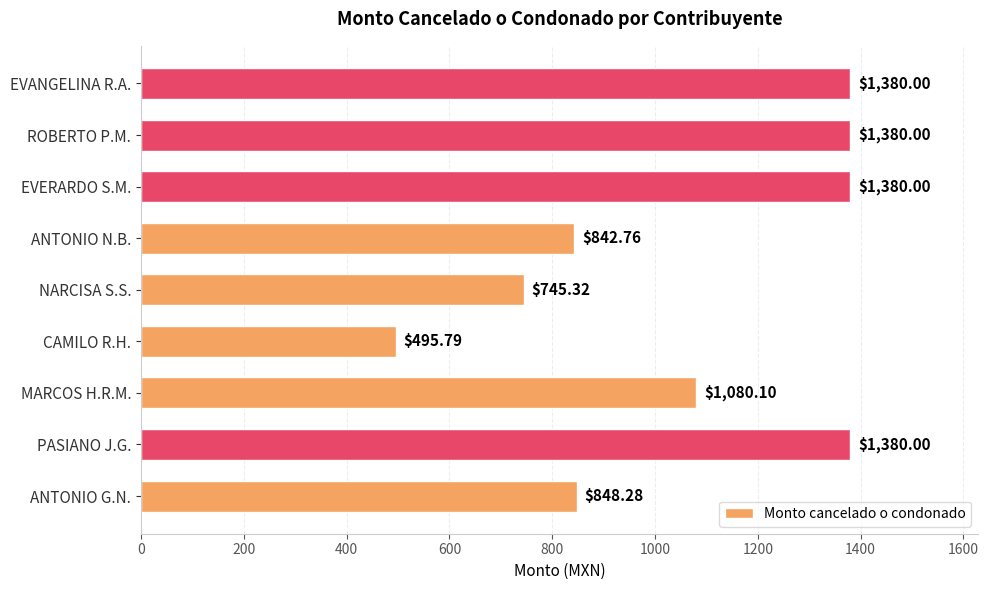

What is the sum of the values at ANTONIO G.N. and ANTONIO N.B.?

1691.0